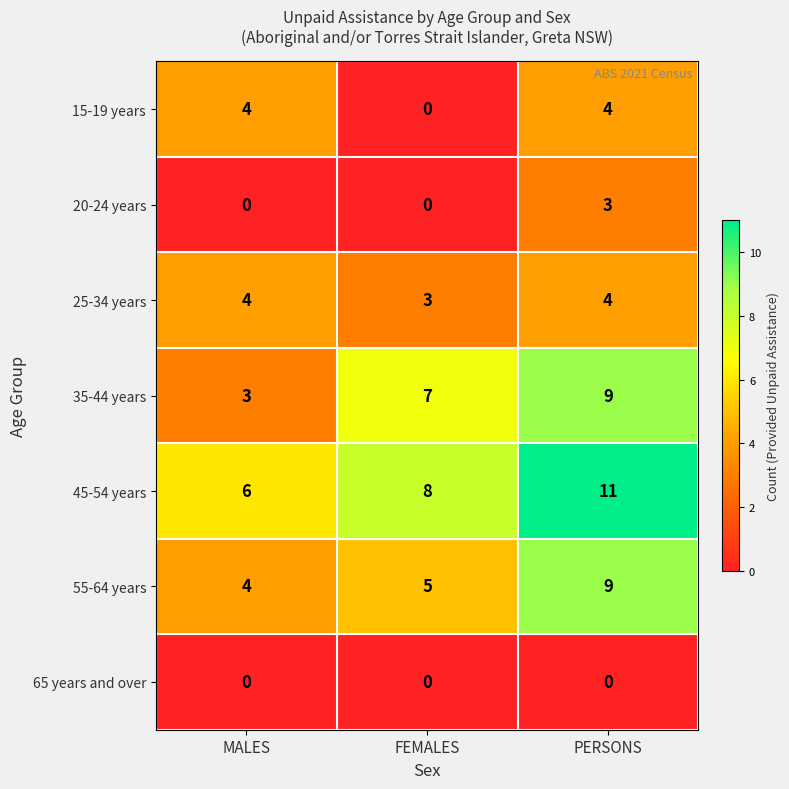

True or false: 25-34 years has a value of 2 at PERSONS.

False